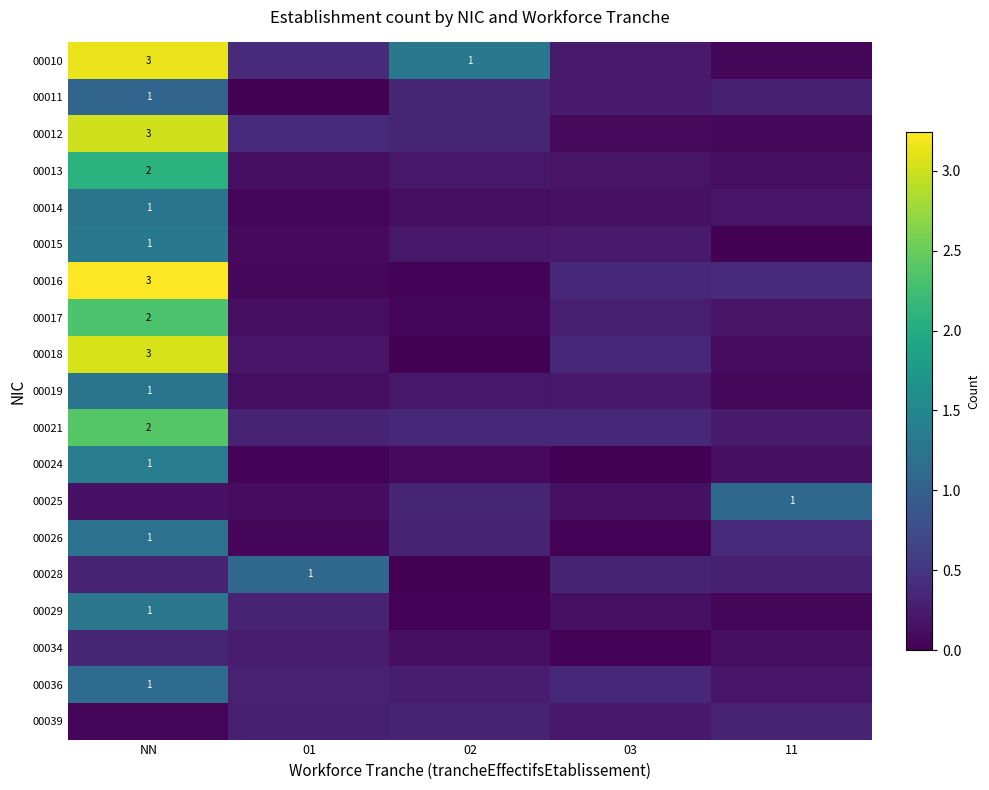

Rank the series at 01 from highest to lowest value.

00028, 00012, 00010, 00021, 00029, 00036, 00039, 00034, 00018, 00019, 00017, 00013, 00025, 00015, 00016, 00026, 00014, 00024, 00011